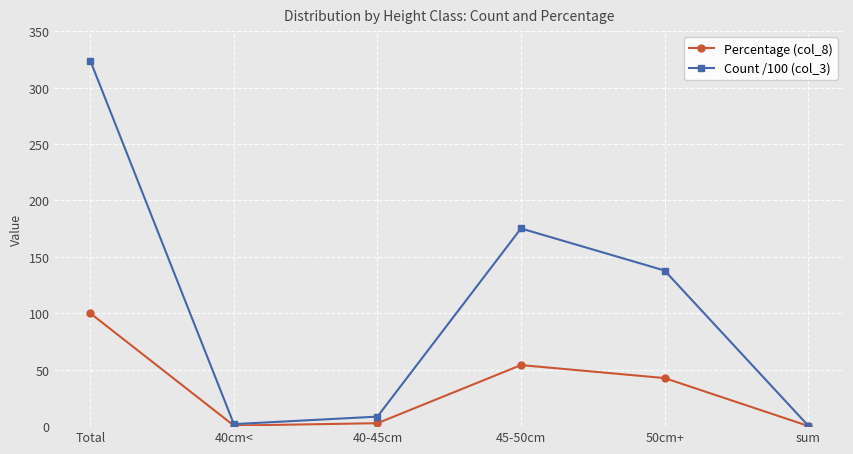

Which series has the widest spread of values?

Count /100 (col_3)